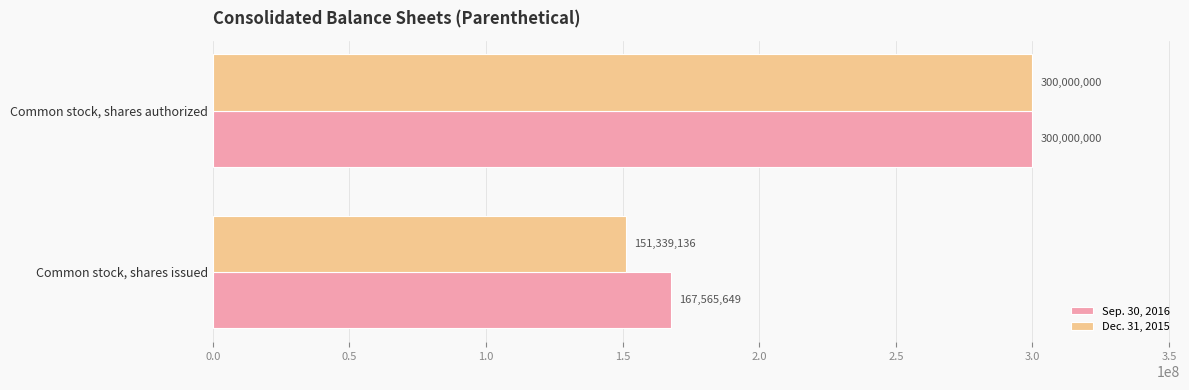

Is it true that Dec. 31, 2015 equals 428272444 at Common stock, shares authorized?

False